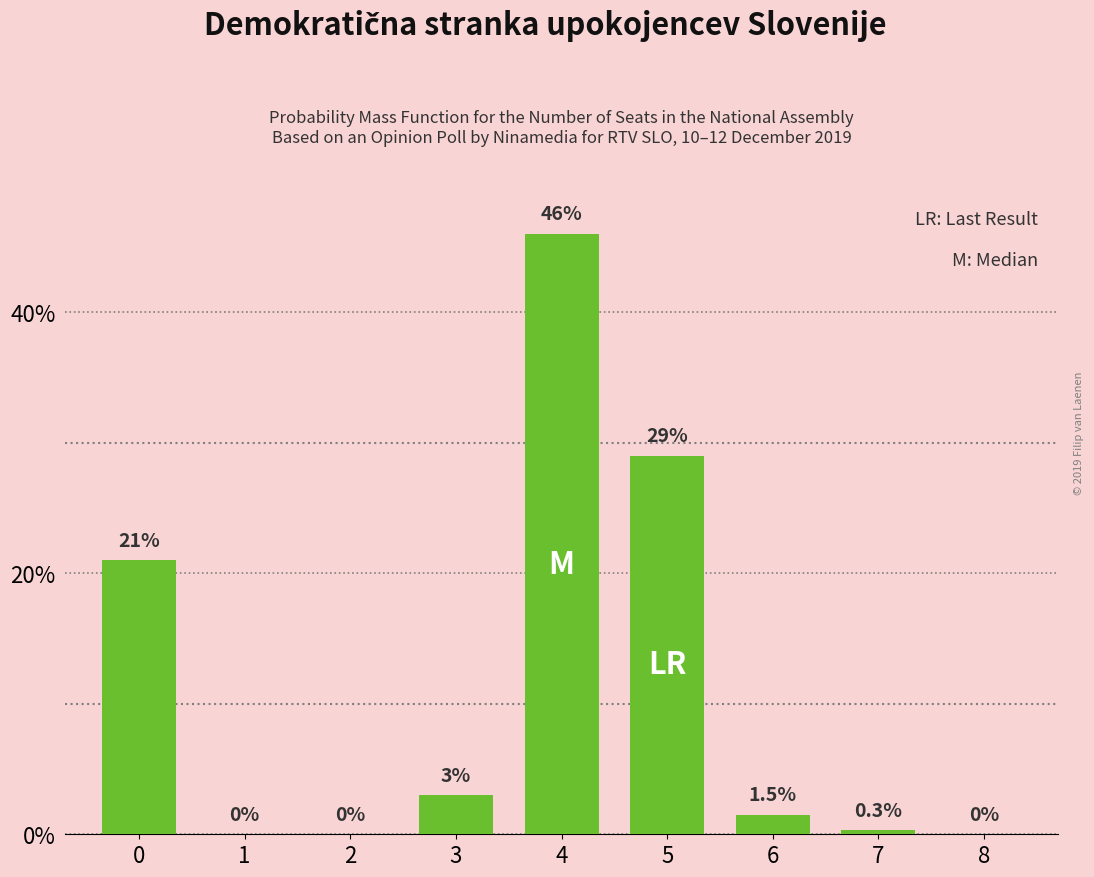

Reading left to right, list all the values displayed in this chart.

0=21.0	1=0.0	2=0.0	3=3.0	4=46.0	5=29.0	6=1.5	7=0.3	8=0.0